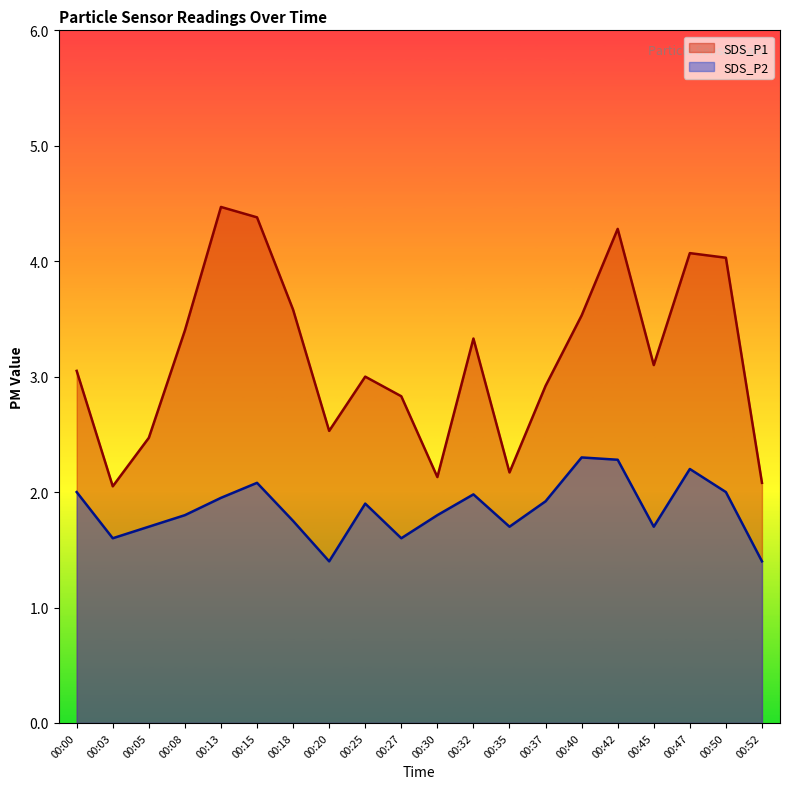

How many lines are shown in the chart?

2